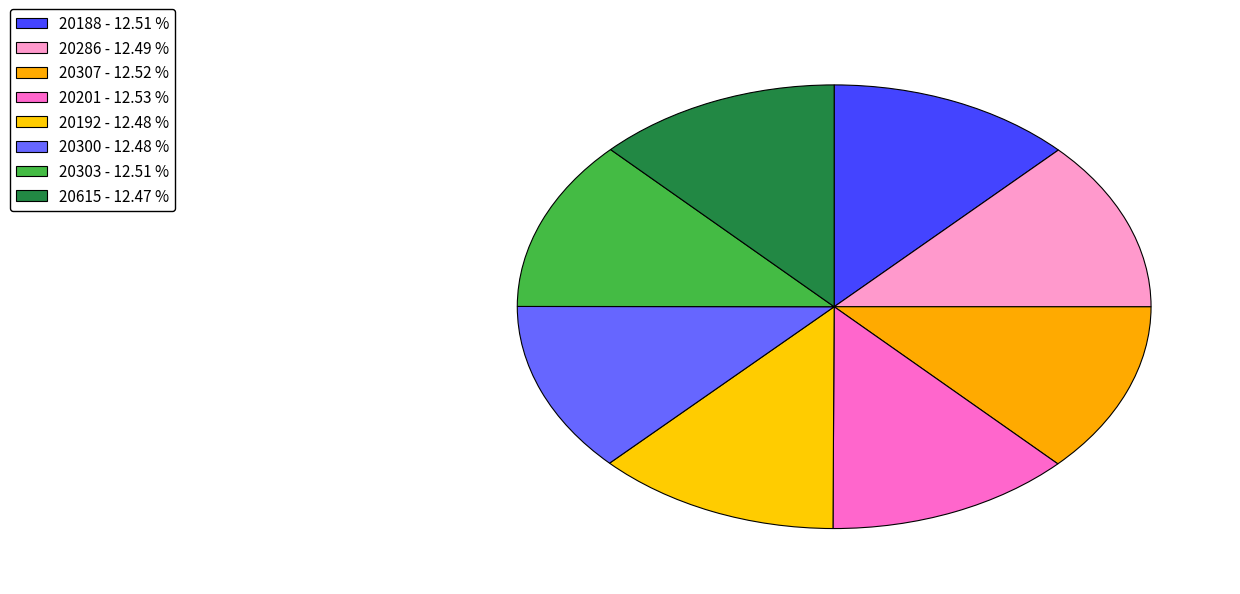

How many segments does this pie chart have?

8